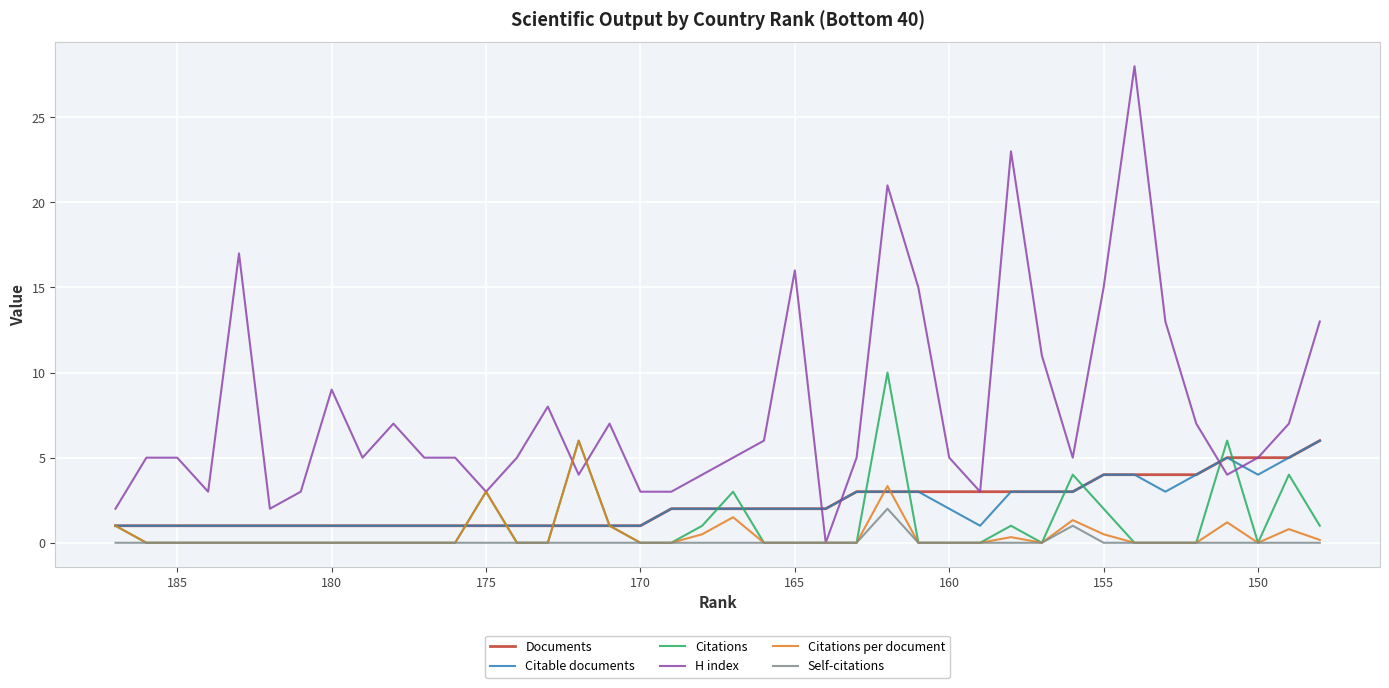

How many times do Documents and Citations per document cross each other?

5